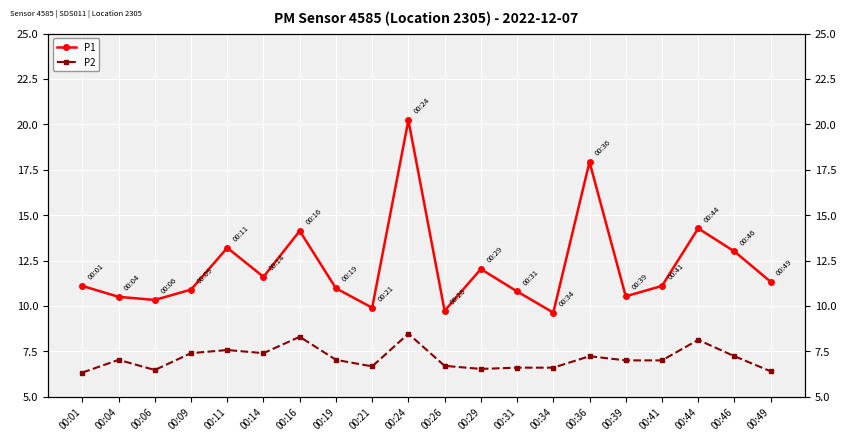

Is it true that P2 equals 9.1 at 00:19?

False